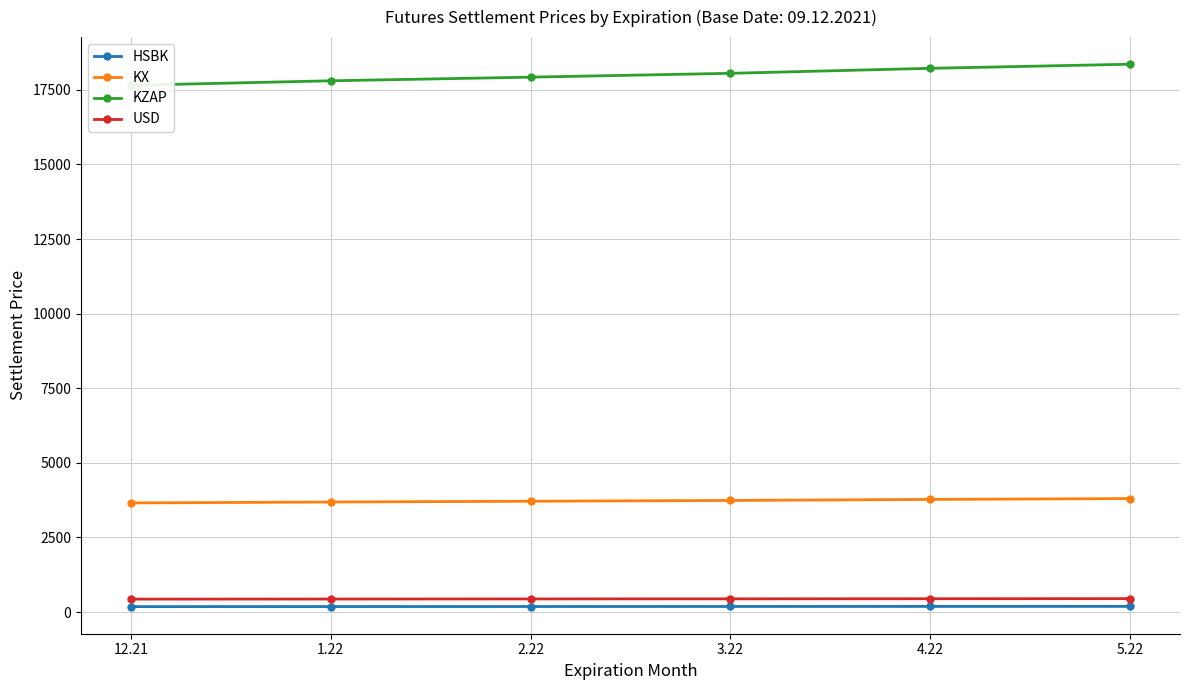

List the labels in order of USD value, smallest first.

12.21, 1.22, 2.22, 3.22, 4.22, 5.22